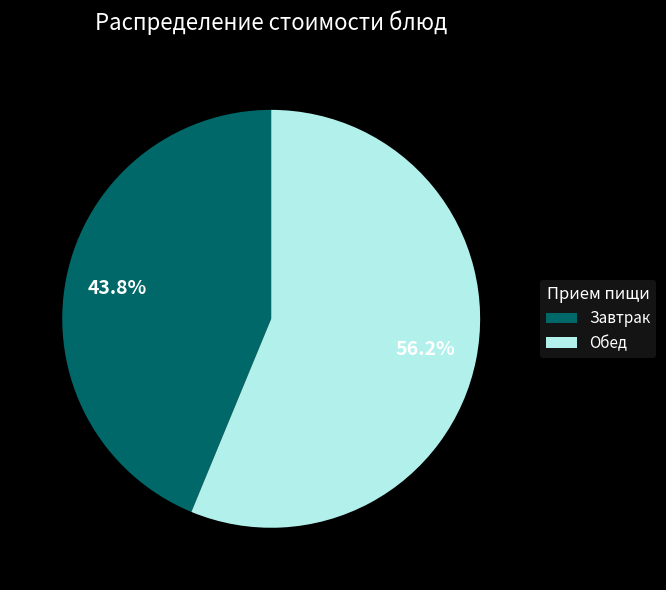

How many slices are in this pie chart?

2